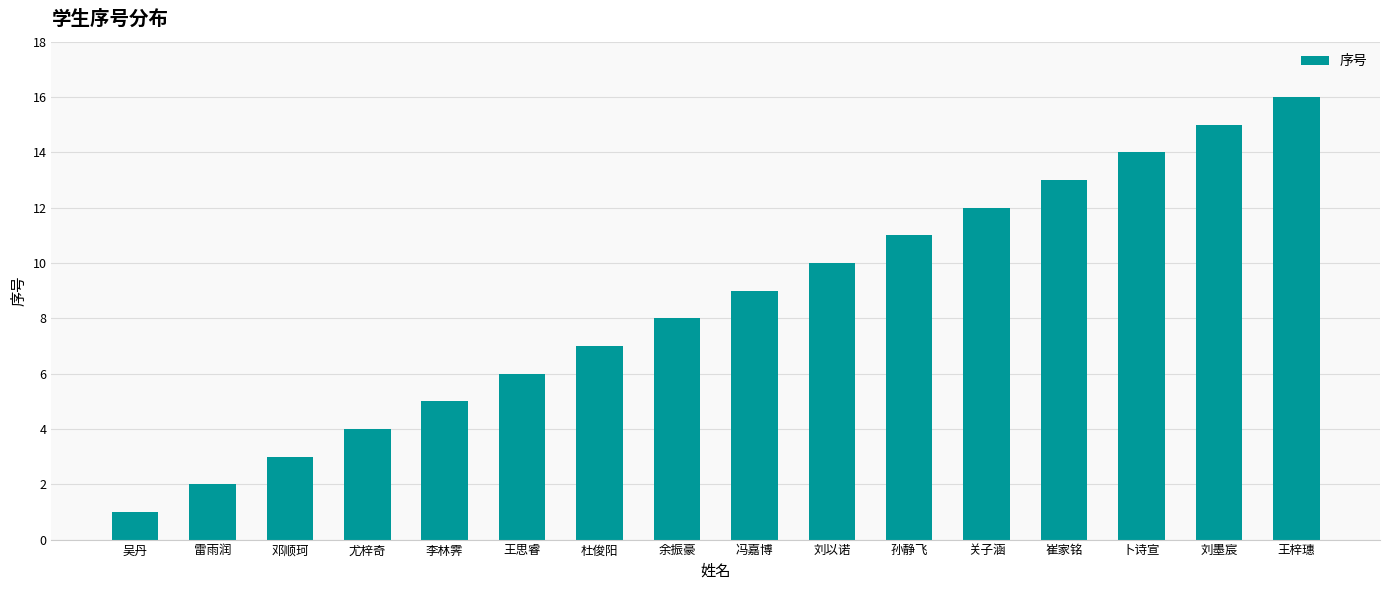

Are the bars grouped side by side (vs. stacked)?

No